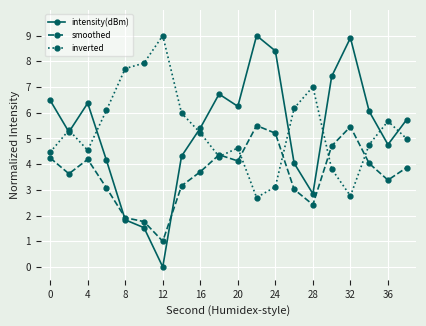

What is the value of the smoothed point at the 4th from the left?

3.1